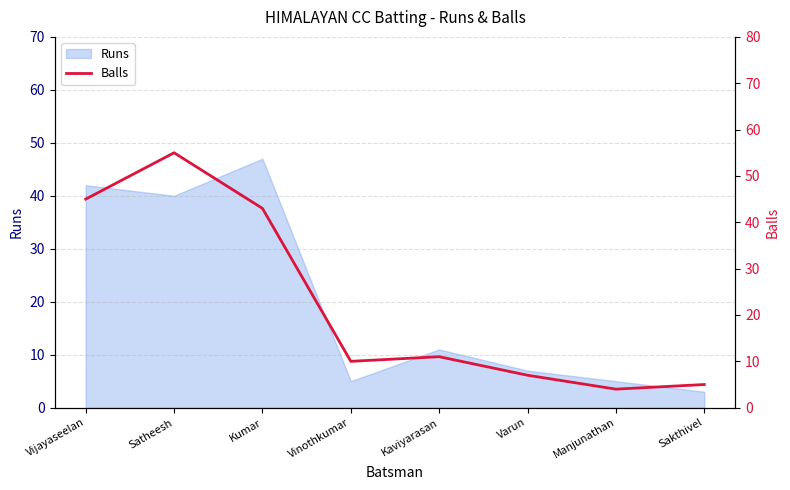

True or false: there are more than 2 points higher than both neighbors.

False